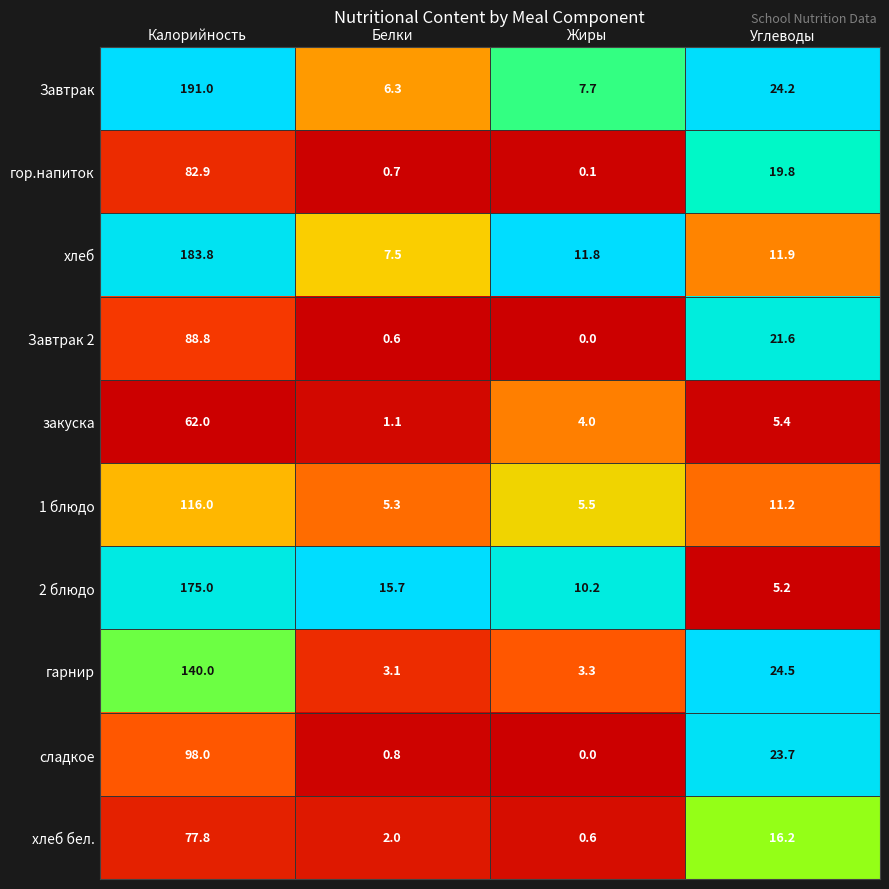

Rank the series by their maximum value, from highest to lowest.

Завтрак, хлеб, 2 блюдо, гарнир, 1 блюдо, сладкое, Завтрак 2, гор.напиток, хлеб бел., закуска